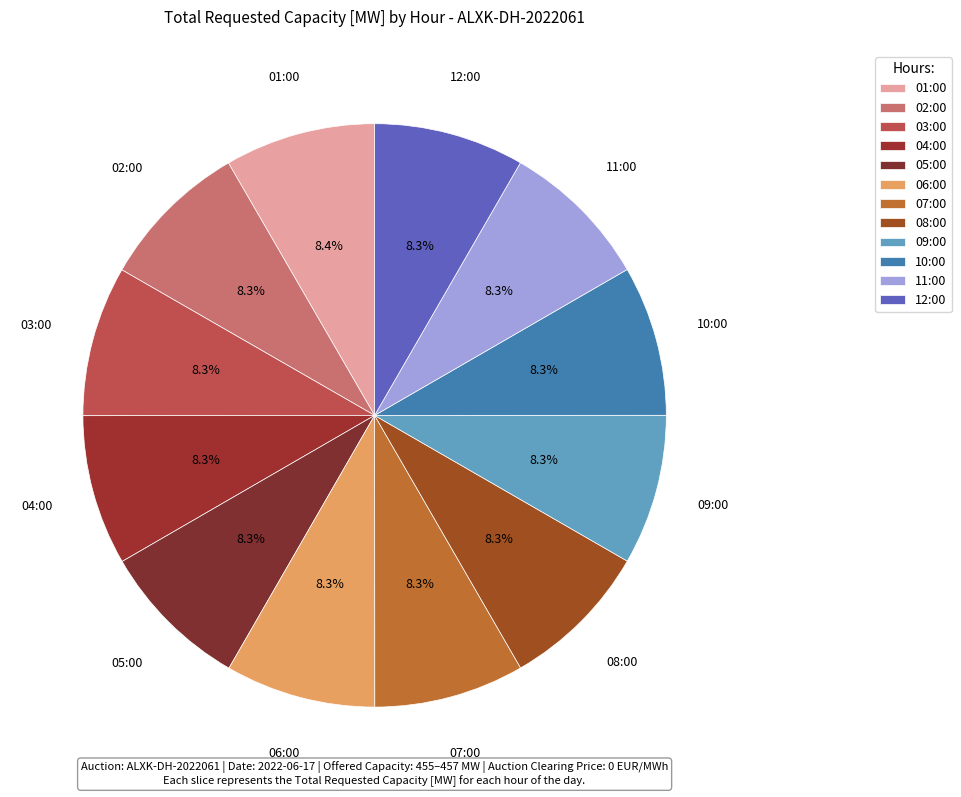

What percentage is the 01:00 slice, to the nearest percent?

8%